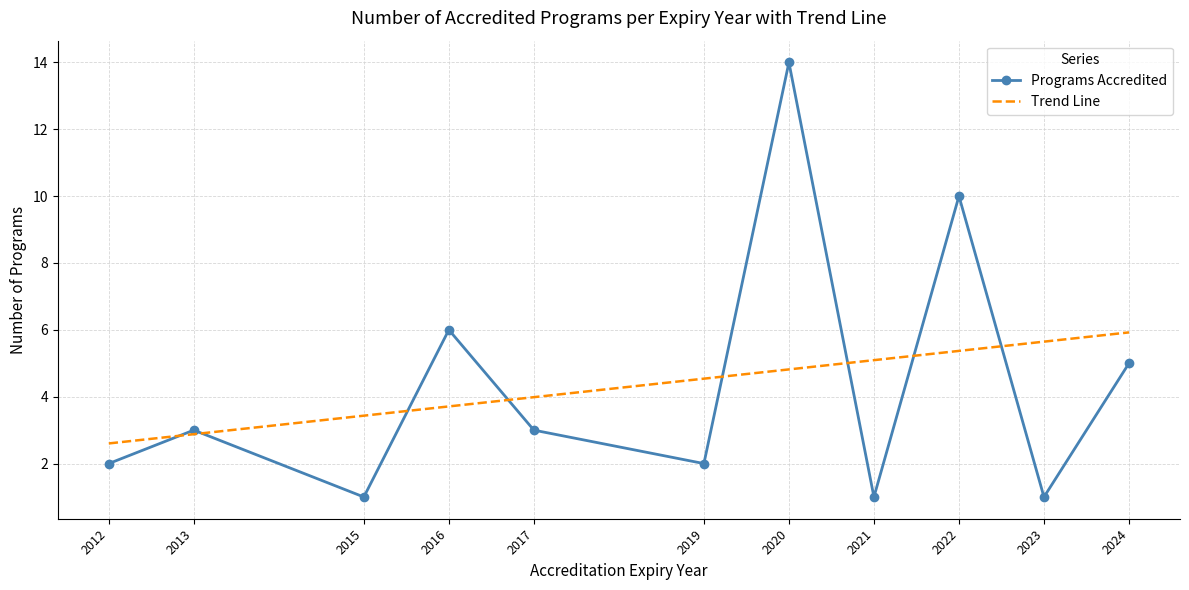

At 2019, list the series in order from smallest to largest.

Programs Accredited, Trend Line